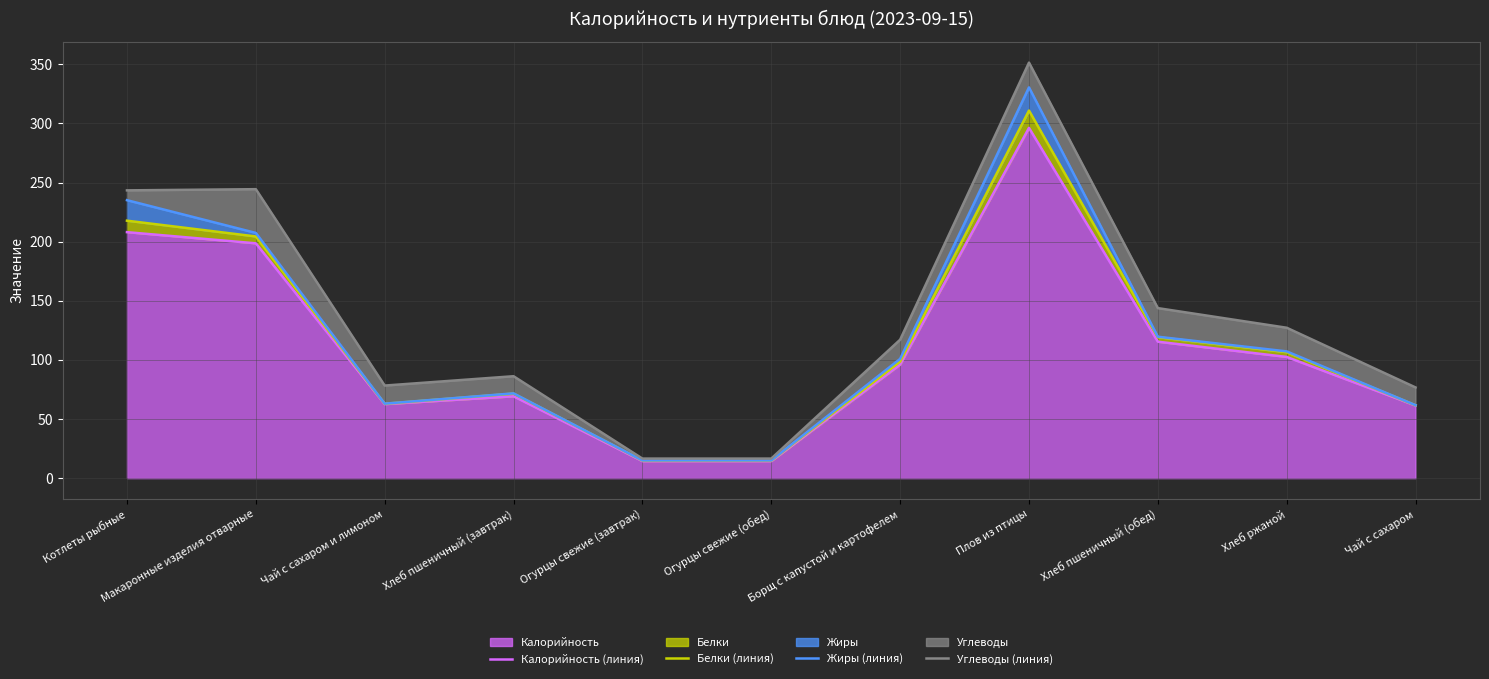

What is the difference between the maximum and minimum values in the Калорийность (линия) series?

281.9